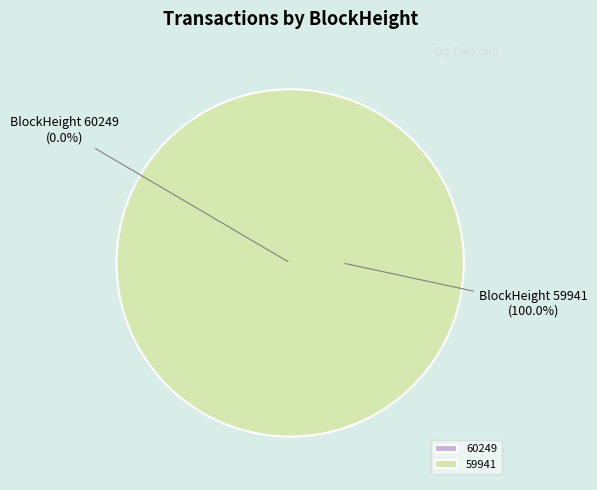

How many slices are in this pie chart?

2